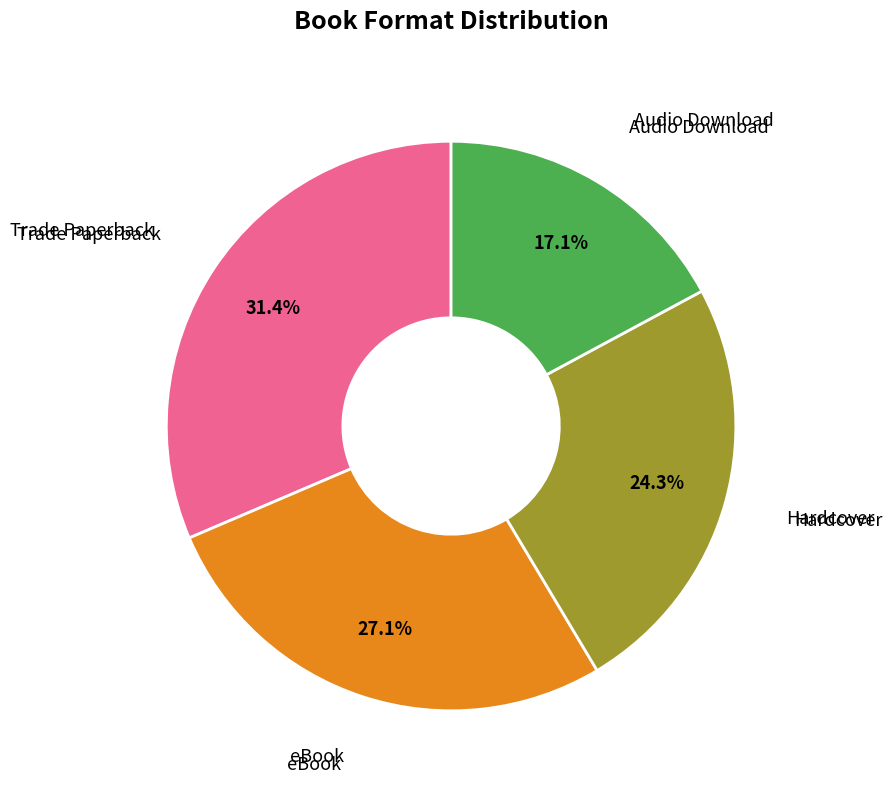

To the nearest percent, what is the difference between the largest and smallest slice percentages?

14%